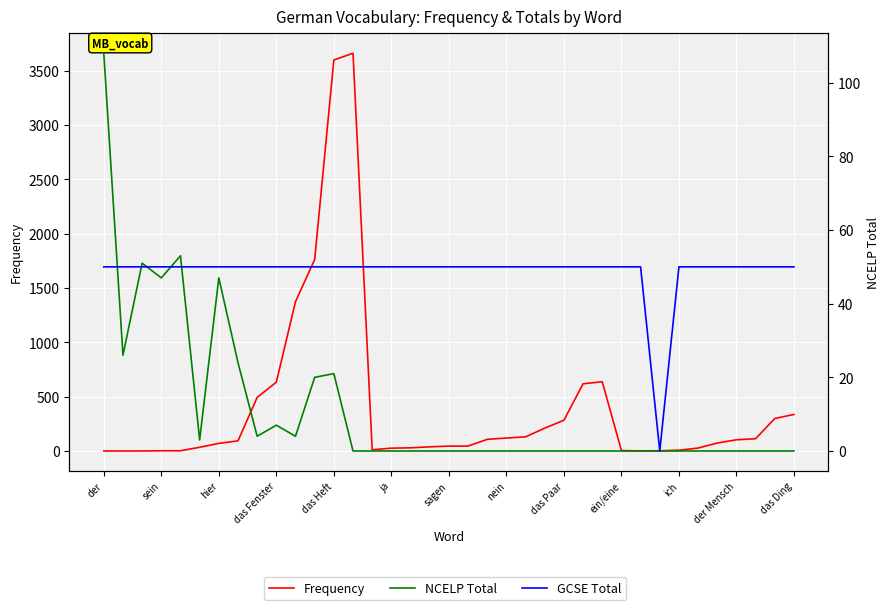

What is the difference between the maximum and minimum values in the GCSE Total series?

50